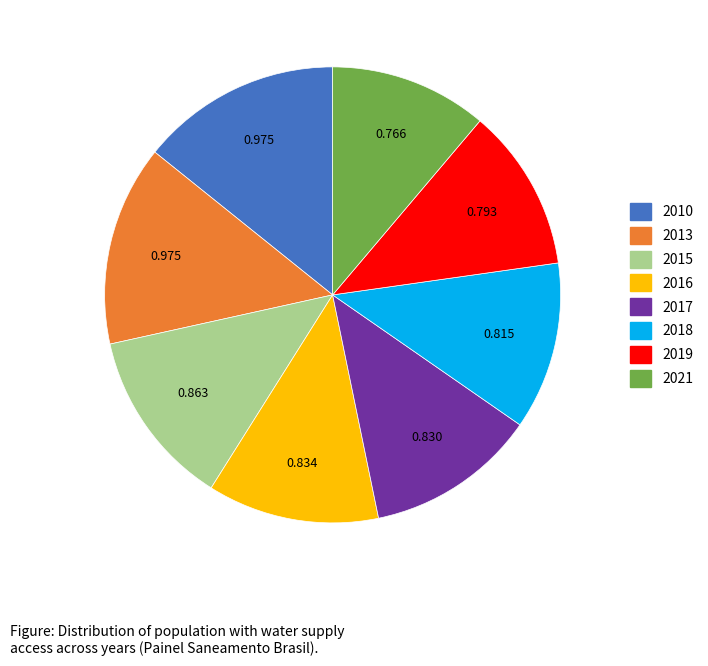

Is there any slice that represents more than half of the pie?

No